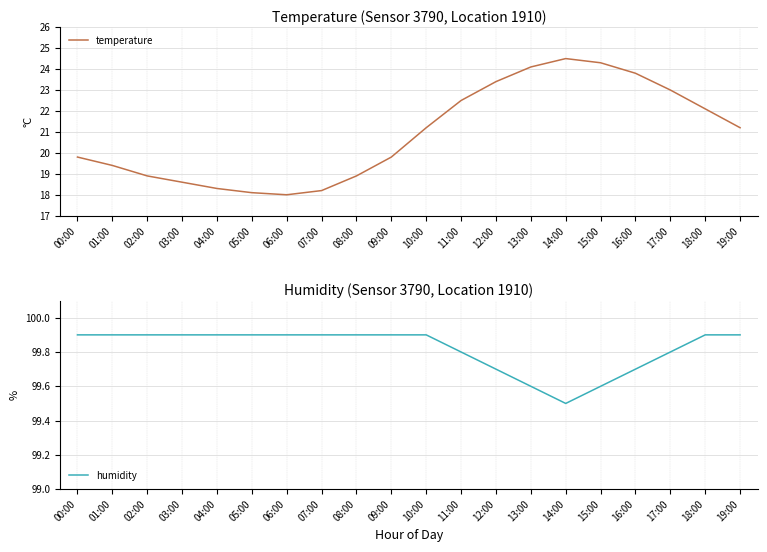

True or false: humidity and temperature cross at least once.

False